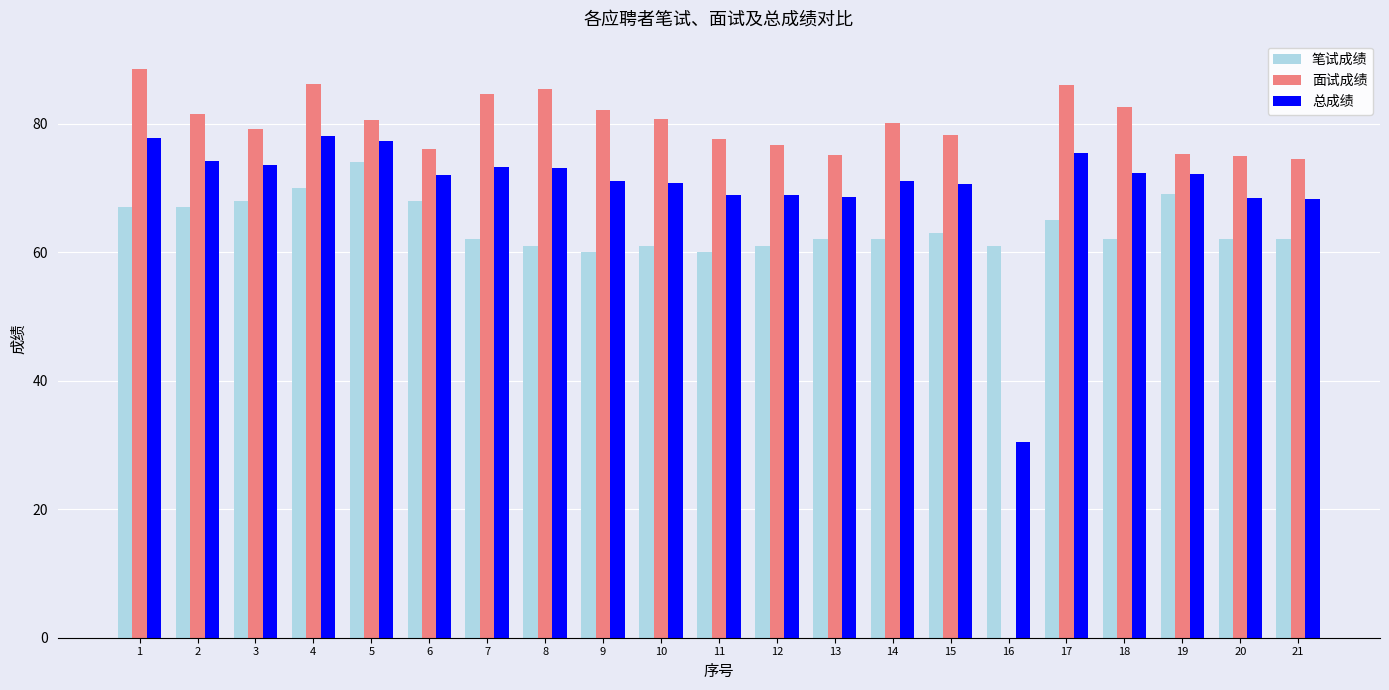

Does the chart contain stacked bars?

No